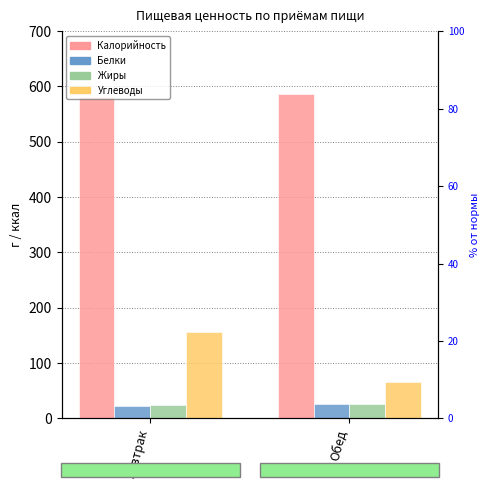

What is the difference between the highest and lowest values at Обед?

560.0